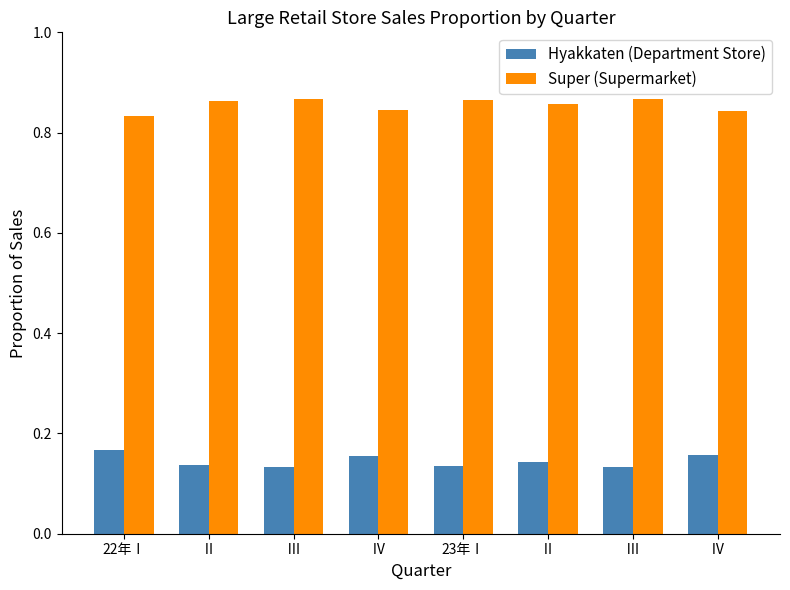

At which category is the sum across all series the highest?

22年Ⅰ